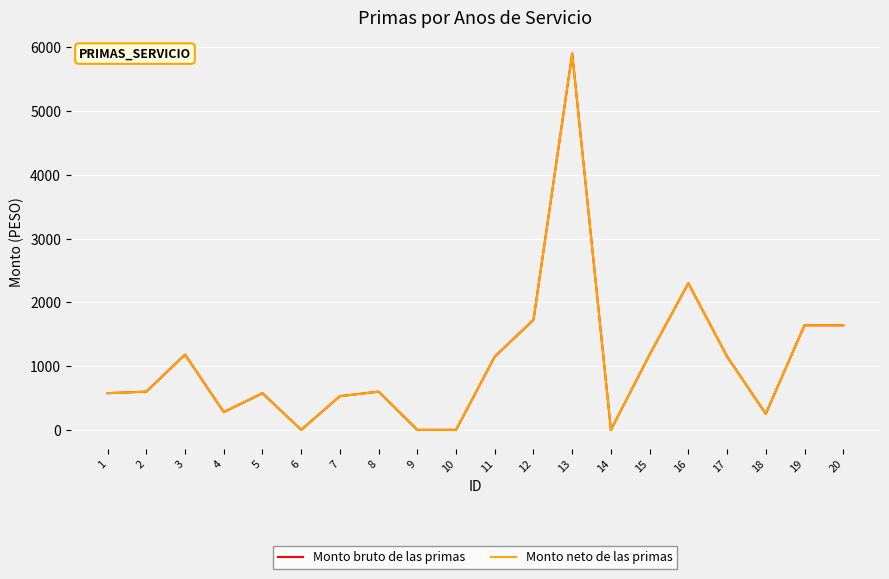

What is the maximum value for Monto neto de las primas?

5903.7